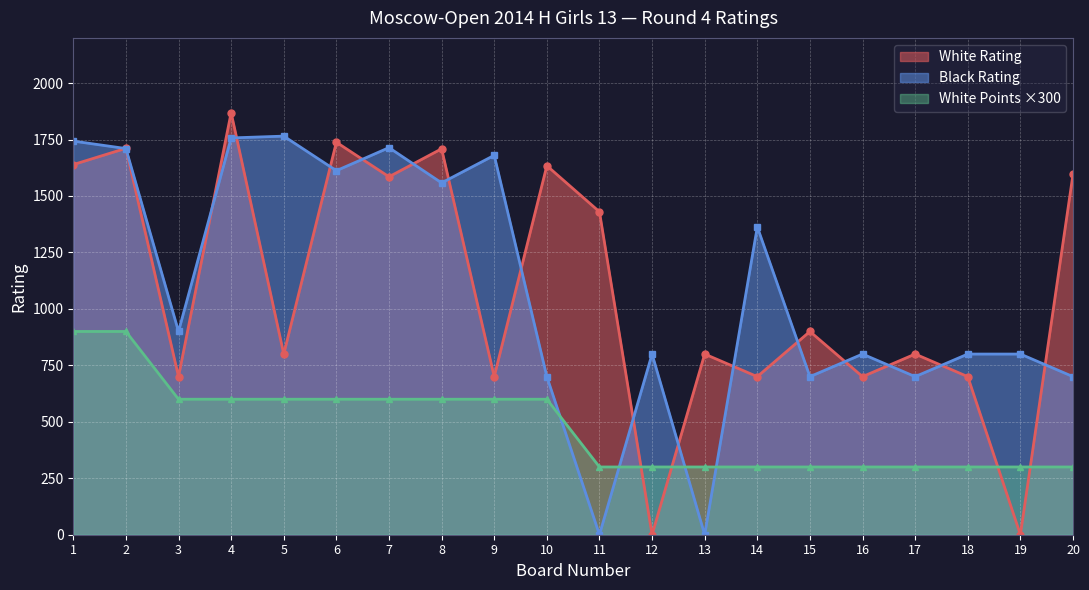

What is the spread (max minus min) of values at 4?

1269